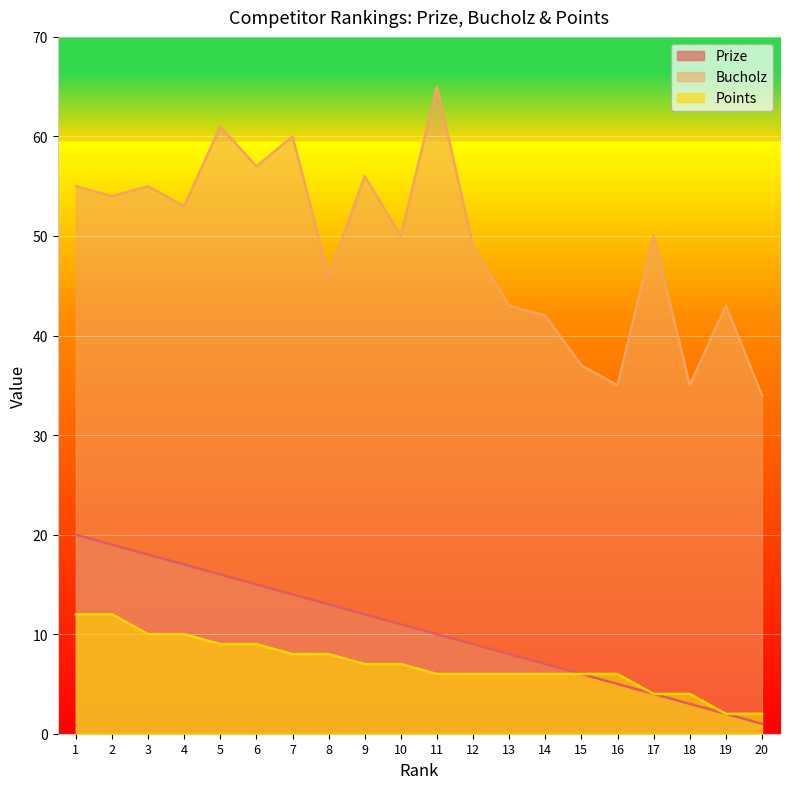

True or false: Prize and Bucholz intersect in this chart.

False